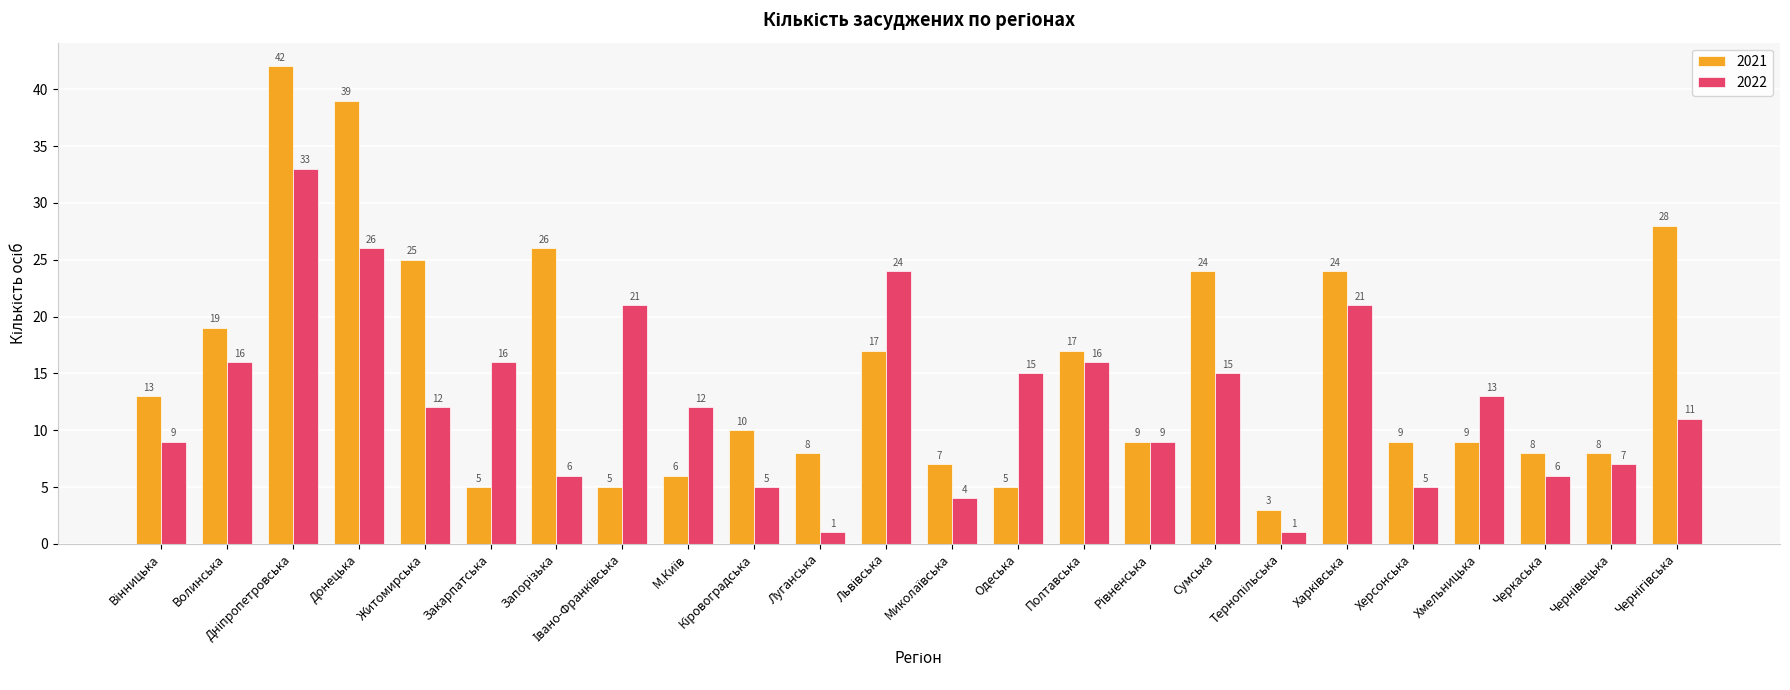

How many values in the 2022 series are below 12?

11